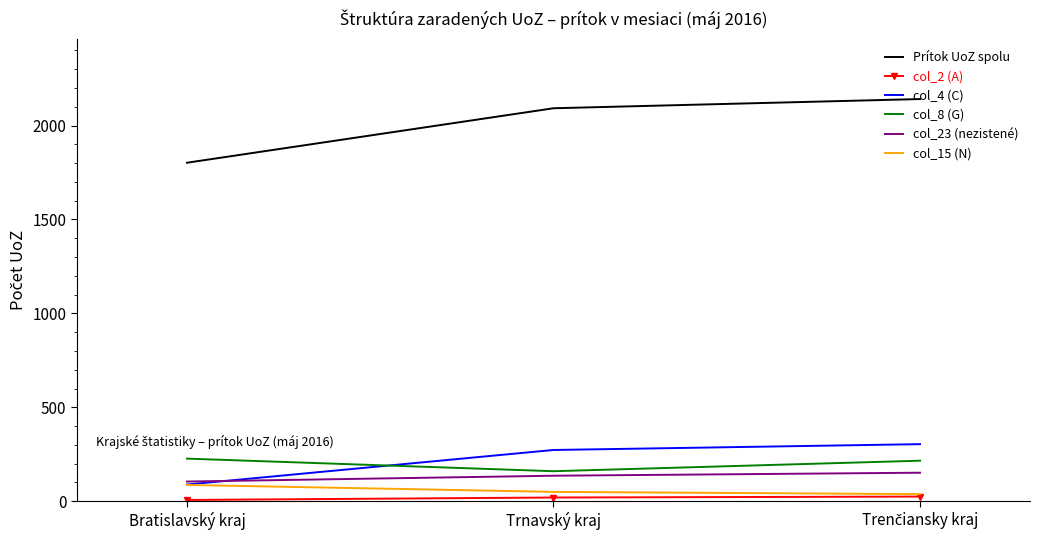

The col_23 (nezistené) series shows 136 at Trnavský kraj. True or false?

True